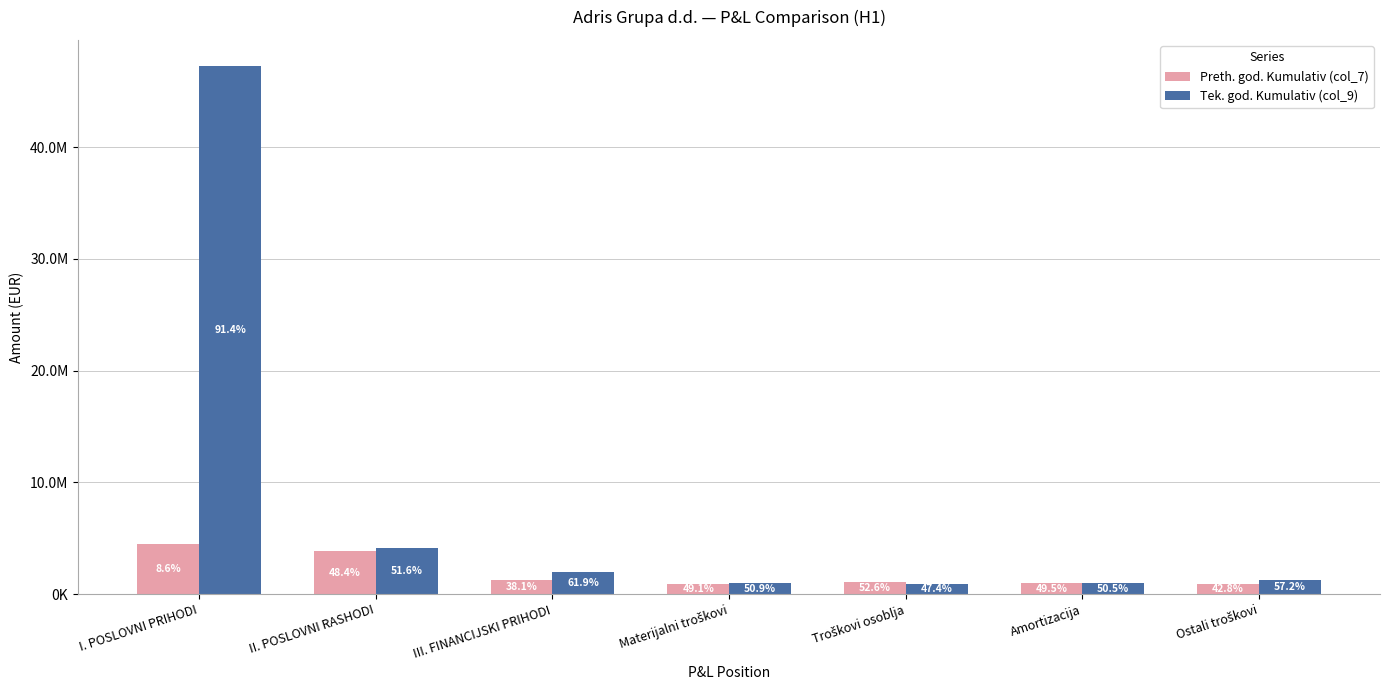

What is the minimum value shown in the chart?

919405